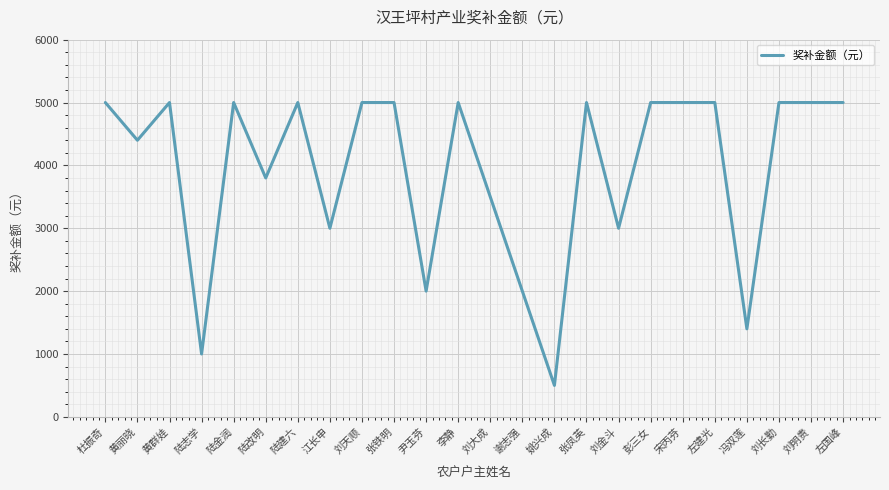

Reading left to right, list all the values displayed in this chart.

5000	4400	5000	1000	5000	3800	5000	3000	5000	5000	2000	5000	3500	2000	500	5000	3000	5000	5000	5000	1400	5000	5000	5000